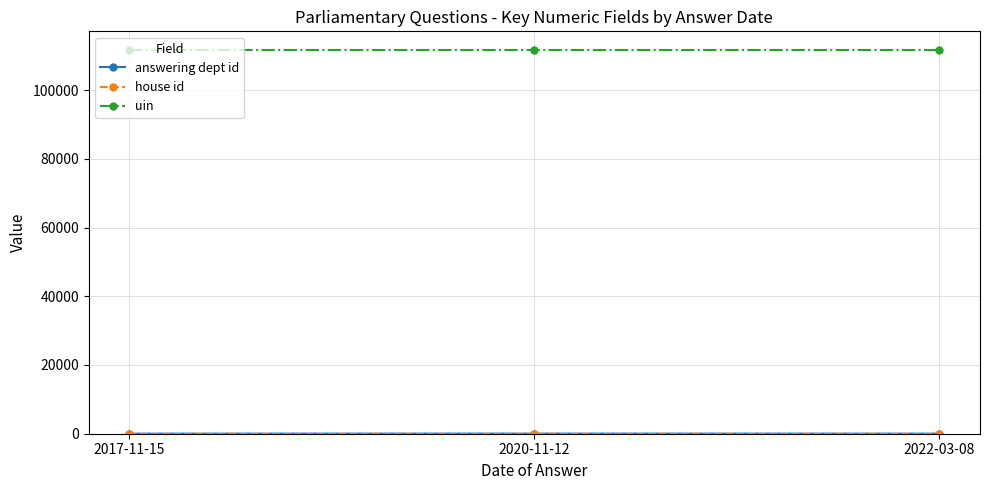

What is the difference between the highest and lowest values at 2022-03-08?

111527